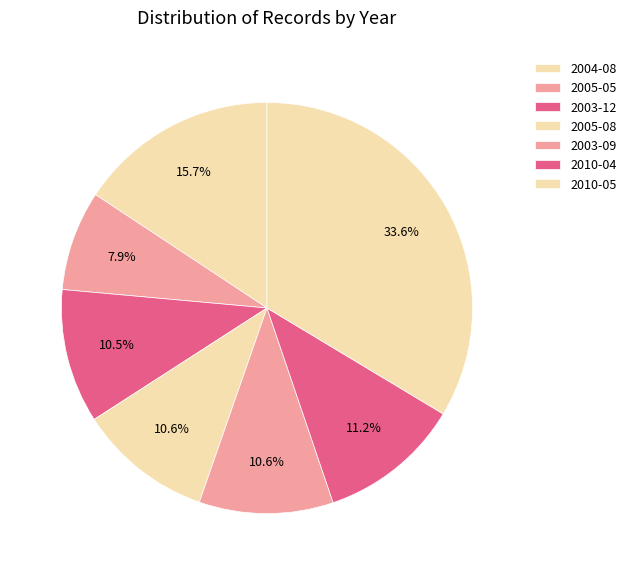

Is 2003-12 the majority of the pie?

No